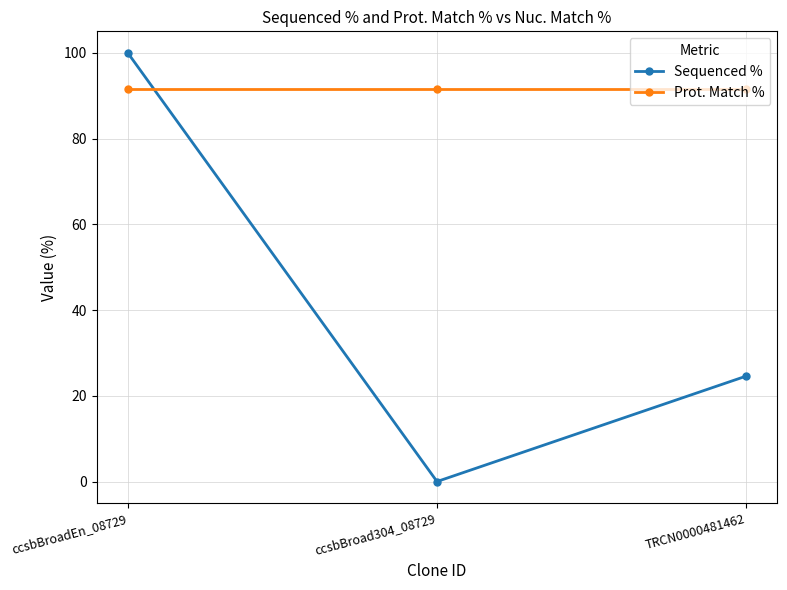

What is the label of the 3rd point from the left?

TRCN0000481462